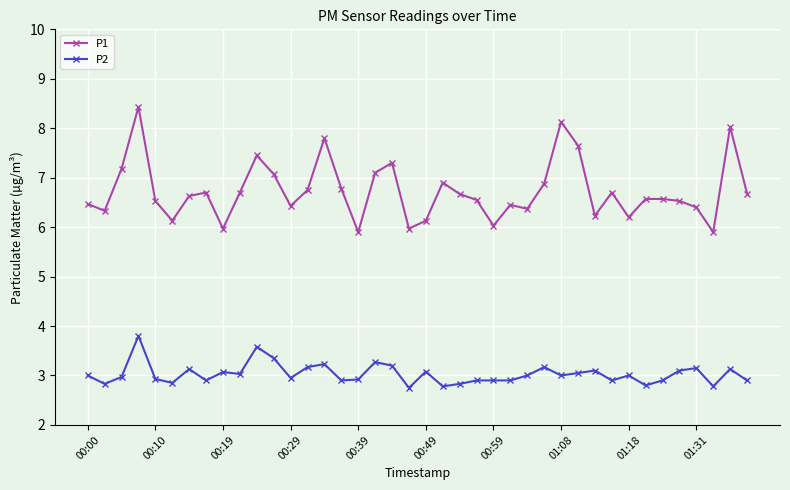

True or false: P1 has more than 0 interior local peaks.

True